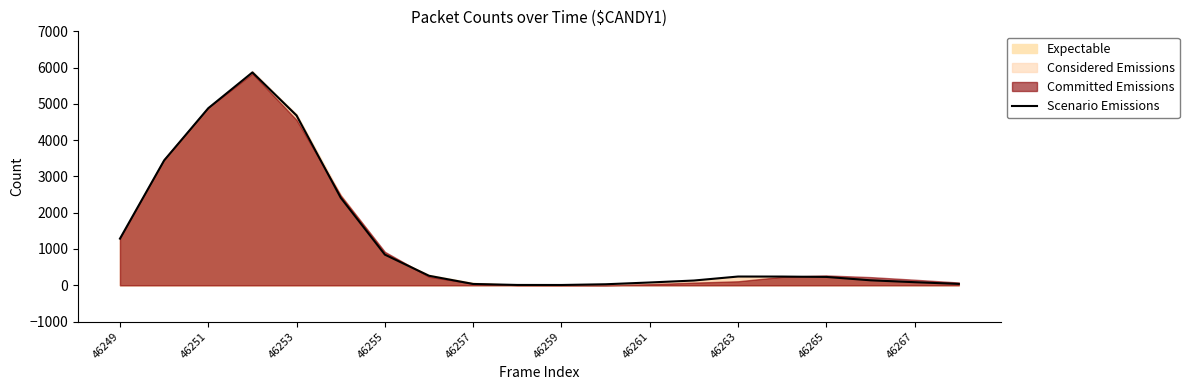

The value of Scenario Emissions at 46255 is 1446. True or false?

False